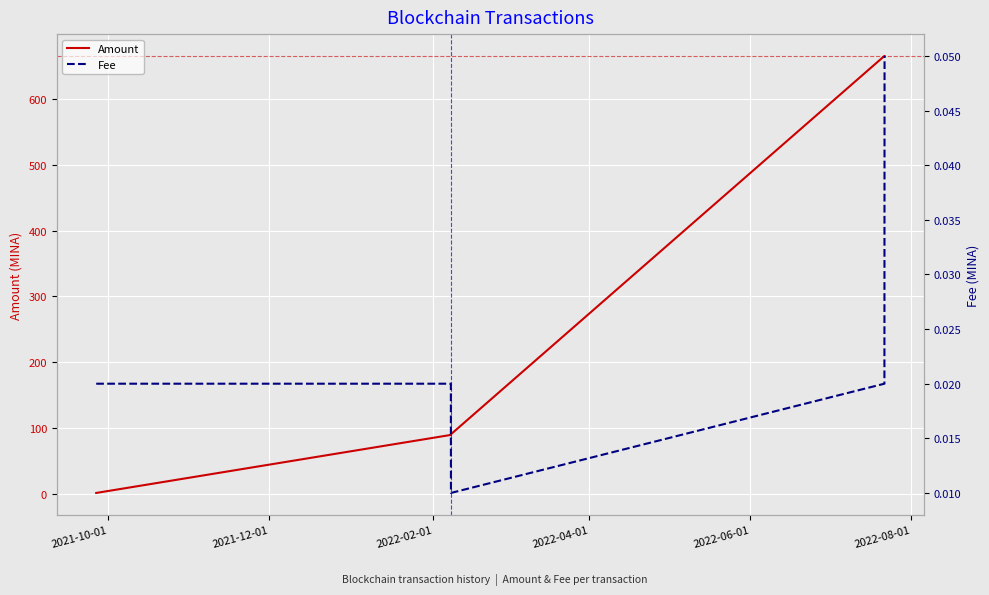

What is the highest value of the Amount series?

664.7